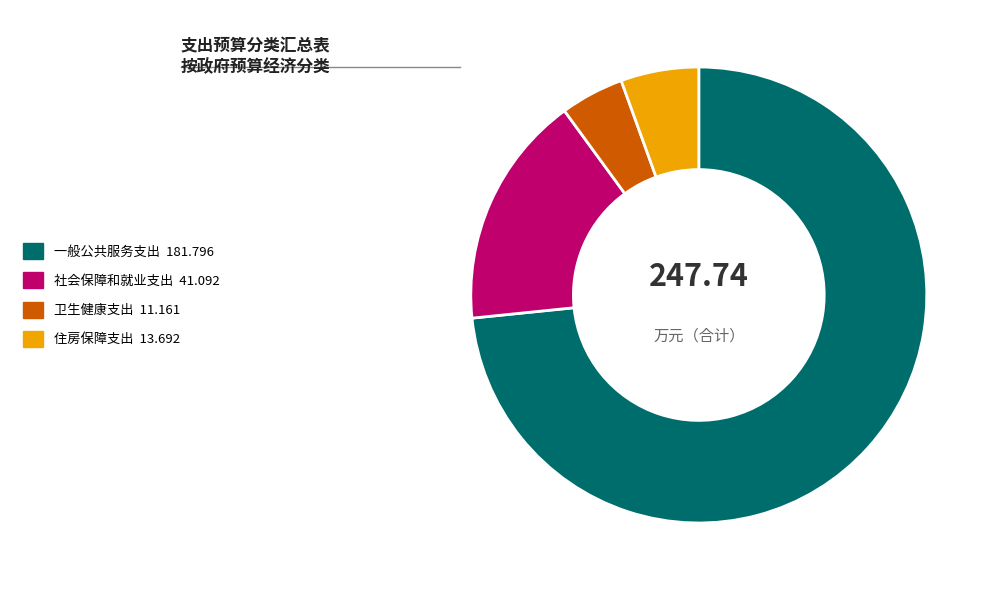

The 社会保障和就业支出 slice represents 17% of the pie. True or false?

True